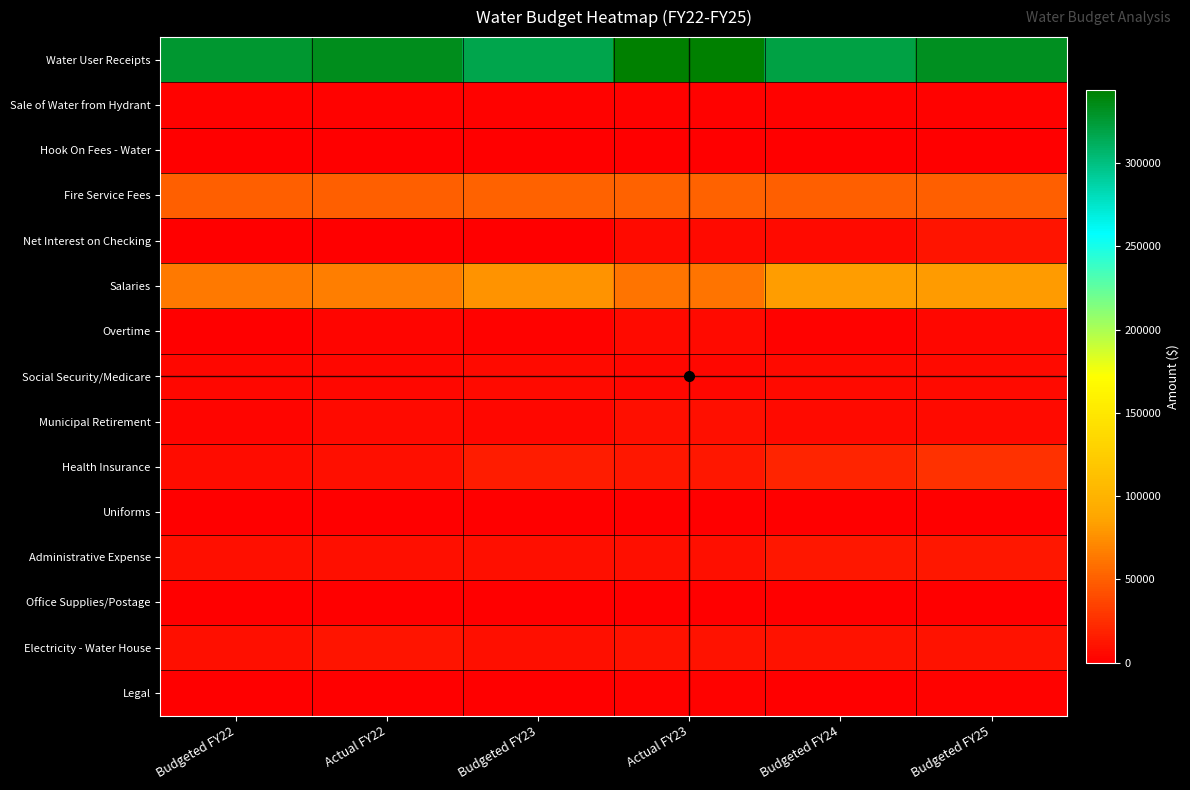

Reading left to right, list all the values displayed in this chart.

Water User Receipts: Budgeted FY22=326560	Actual FY22=333594	Budgeted FY23=317547	Actual FY23=344018	Budgeted FY24=320384	Budgeted FY25=332350
Sale of Water from Hydrant: Budgeted FY22=1500	Actual FY22=2046	Budgeted FY23=1500	Actual FY23=2665	Budgeted FY24=1500	Budgeted FY25=2000
Hook On Fees - Water: Budgeted FY22=500	Actual FY22=250	Budgeted FY23=500	Actual FY23=0	Budgeted FY24=500	Budgeted FY25=500
Fire Service Fees: Budgeted FY22=50432	Actual FY22=50432	Budgeted FY23=51148	Actual FY23=51148	Budgeted FY24=49899	Budgeted FY25=50573
Net Interest on Checking: Budgeted FY22=500	Actual FY22=856	Budgeted FY23=500	Actual FY23=6260	Budgeted FY24=6000	Budgeted FY25=11100
Salaries: Budgeted FY22=63593	Actual FY22=65885	Budgeted FY23=77277	Actual FY23=61707	Budgeted FY24=83002	Budgeted FY25=81056
Overtime: Budgeted FY22=900	Actual FY22=3135	Budgeted FY23=2400	Actual FY23=5431	Budgeted FY24=2400	Budgeted FY25=4733
Social Security/Medicare: Budgeted FY22=5081	Actual FY22=5168	Budgeted FY23=6181	Actual FY23=5225	Budgeted FY24=6576	Budgeted FY25=6610
Municipal Retirement: Budgeted FY22=4031	Actual FY22=5624	Budgeted FY23=5318	Actual FY23=9311	Budgeted FY24=5765	Budgeted FY25=6005
Health Insurance: Budgeted FY22=7372	Actual FY22=8299	Budgeted FY23=15023	Actual FY23=12276	Budgeted FY24=19310	Budgeted FY25=25557
Uniforms: Budgeted FY22=400	Actual FY22=164	Budgeted FY23=400	Actual FY23=952	Budgeted FY24=400	Budgeted FY25=500
Administrative Expense: Budgeted FY22=9000	Actual FY22=9000	Budgeted FY23=9000	Actual FY23=9000	Budgeted FY24=12450	Budgeted FY25=13018
Office Supplies/Postage: Budgeted FY22=300	Actual FY22=296	Budgeted FY23=300	Actual FY23=491	Budgeted FY24=670	Budgeted FY25=600
Electricity - Water House: Budgeted FY22=8500	Actual FY22=10799	Budgeted FY23=8500	Actual FY23=10370	Budgeted FY24=10100	Budgeted FY25=10500
Legal: Budgeted FY22=0	Actual FY22=664	Budgeted FY23=0	Actual FY23=2206	Budgeted FY24=500	Budgeted FY25=2000